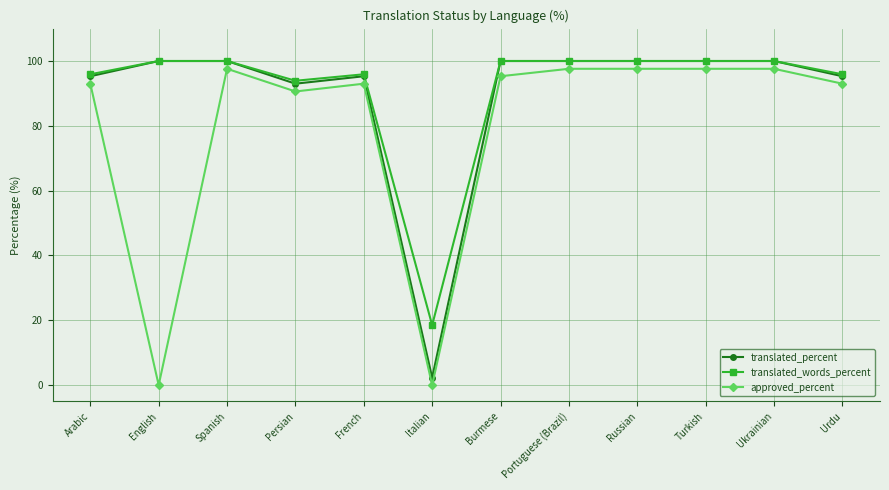

Reading right to left, what are all the values shown in this chart?

translated_percent: 95.3	100.0	100.0	100.0	100.0	100.0	2.3	95.3	93.0	100.0	100.0	95.3
translated_words_percent: 95.9	100.0	100.0	100.0	100.0	100.0	18.5	95.9	93.9	100.0	100.0	95.9
approved_percent: 93.0	97.6	97.6	97.6	97.6	95.3	0.0	93.0	90.6	97.6	0.0	93.0